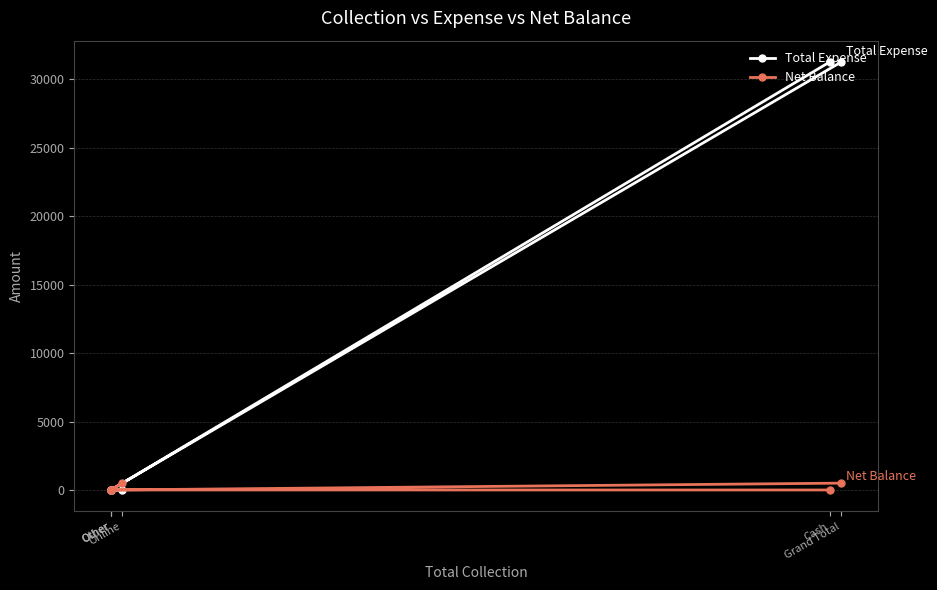

In Net Balance, how many points are higher than both neighbors (excluding endpoints)?

1